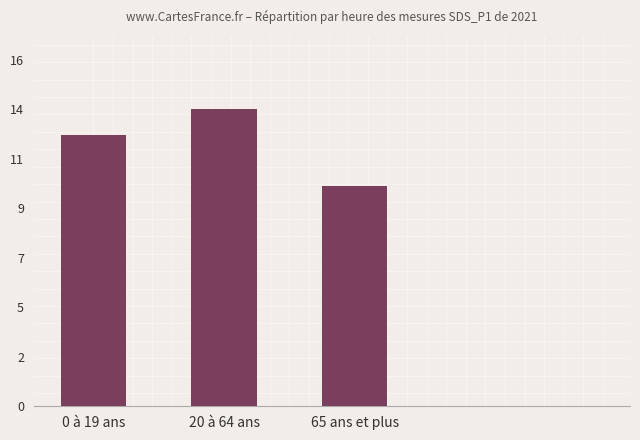

Are the bars horizontal?

No